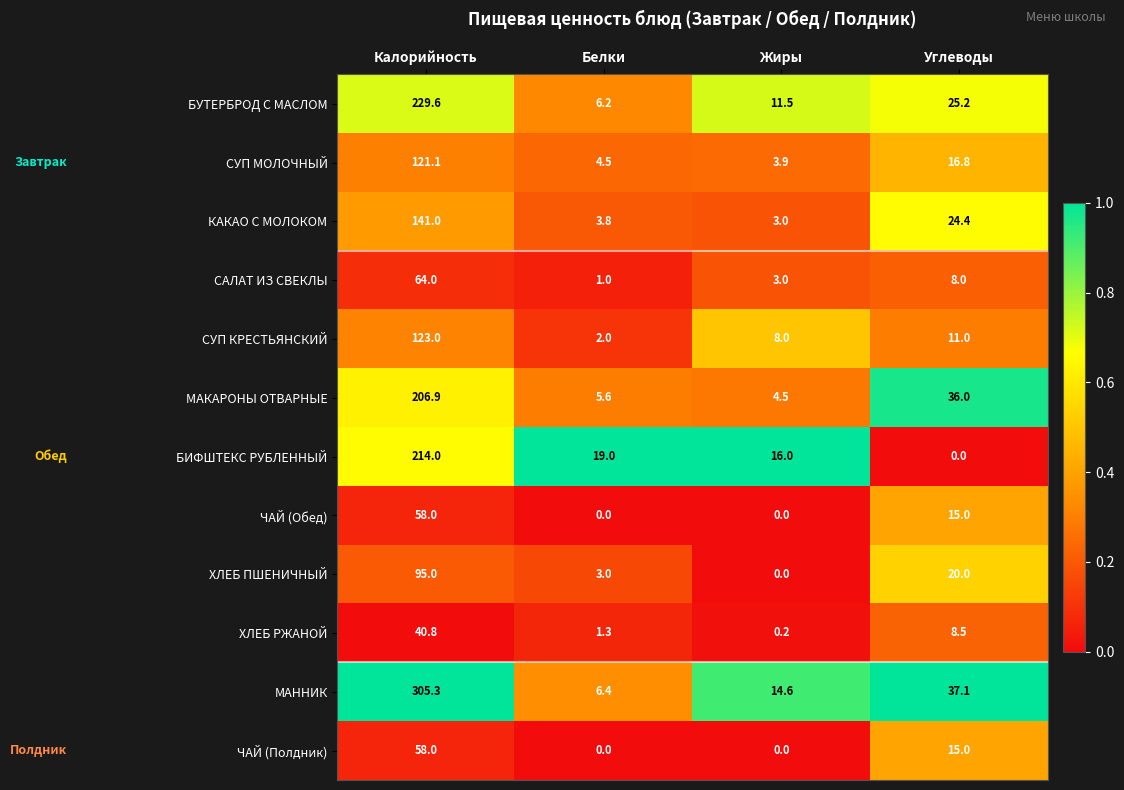

Is it true that ЧАЙ (Обед) equals 15.7 at Калорийность?

False